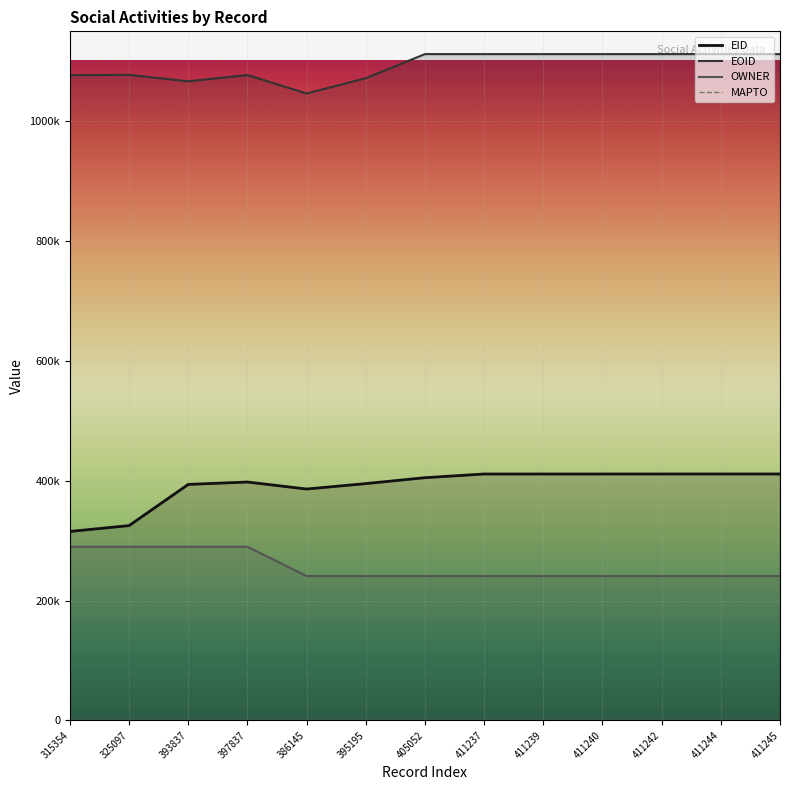

What is the total value across all series at 411245?

1764159